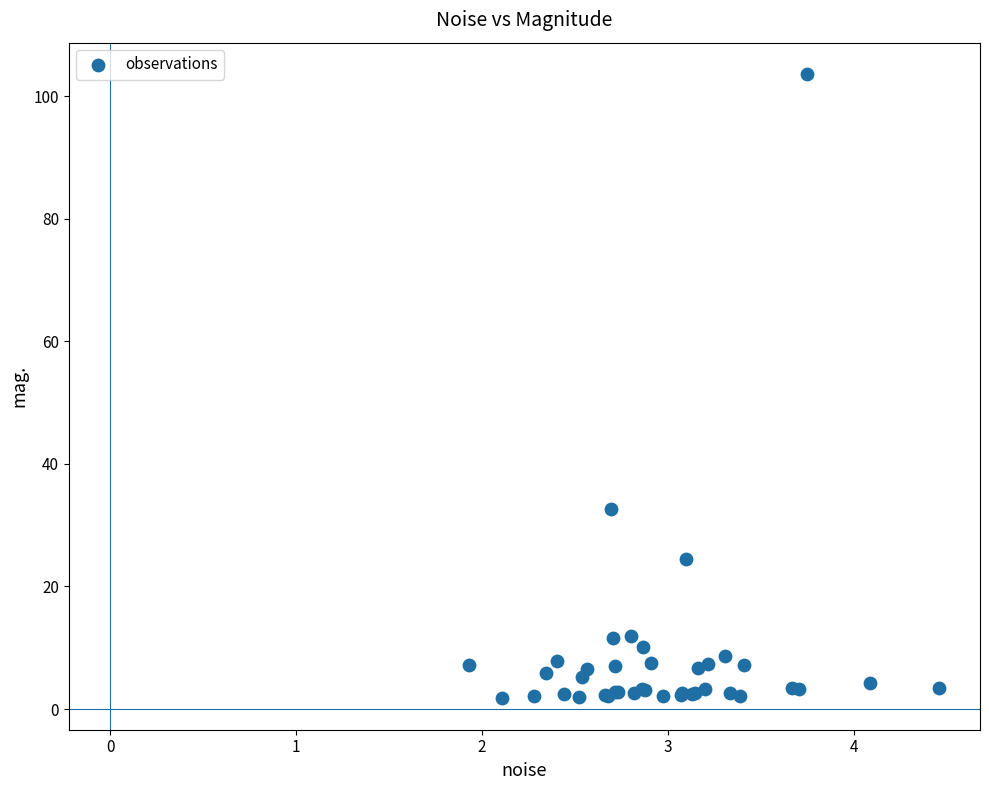

What Y value in the scatter plot is closest to 52?

32.7